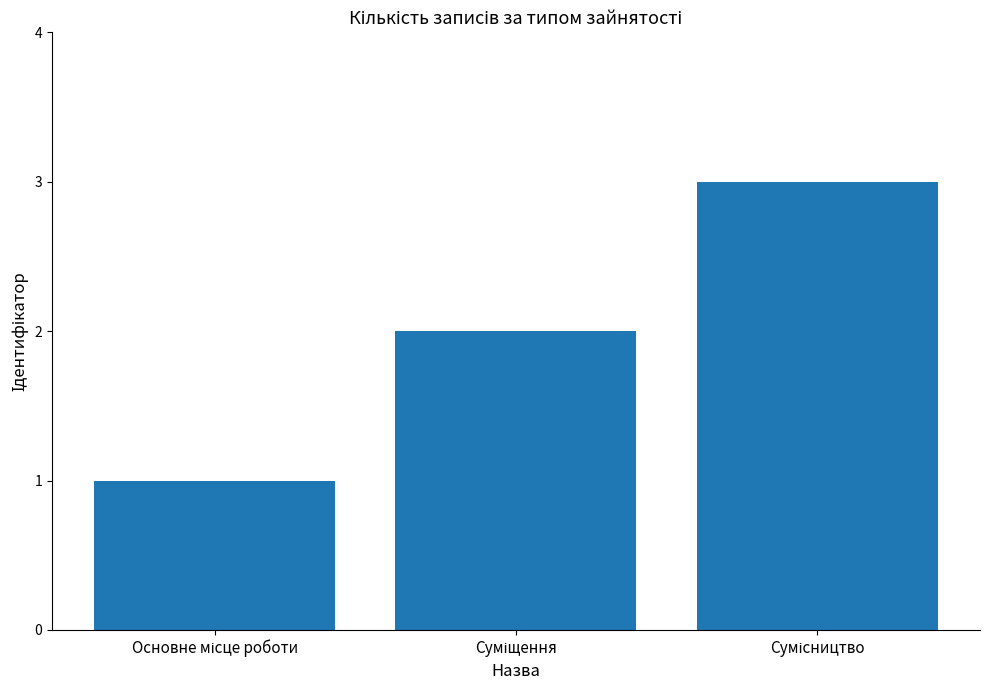

What is the sum of all values?

6